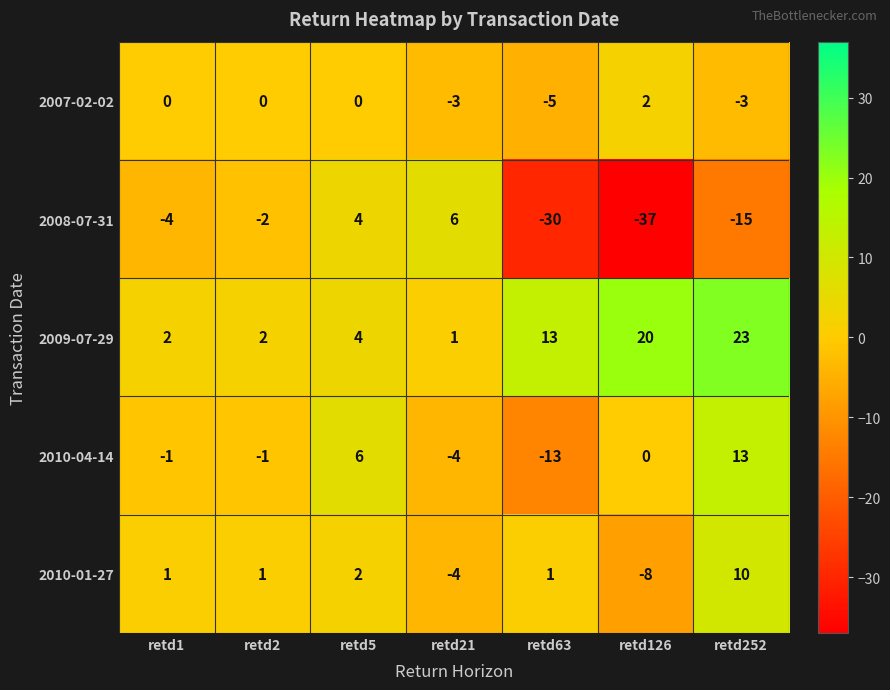

Which series has the largest total across all categories?

2009-07-29